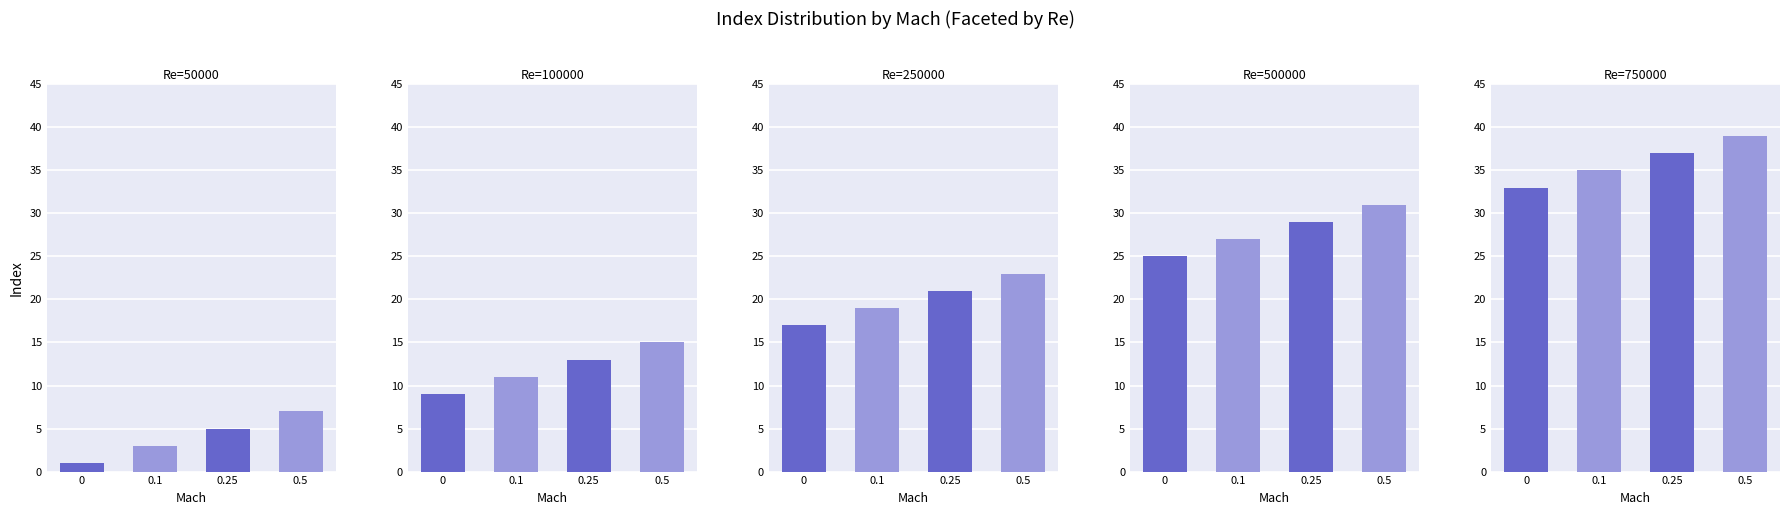

True or false: Re=100000 has a value of 6 at 0.25.

False